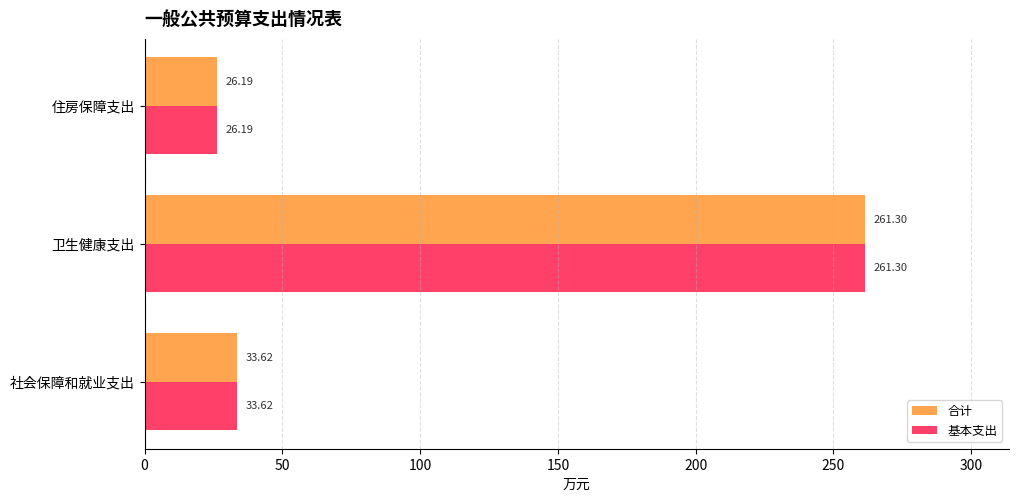

Rank the categories by 合计 value from highest to lowest.

卫生健康支出, 社会保障和就业支出, 住房保障支出